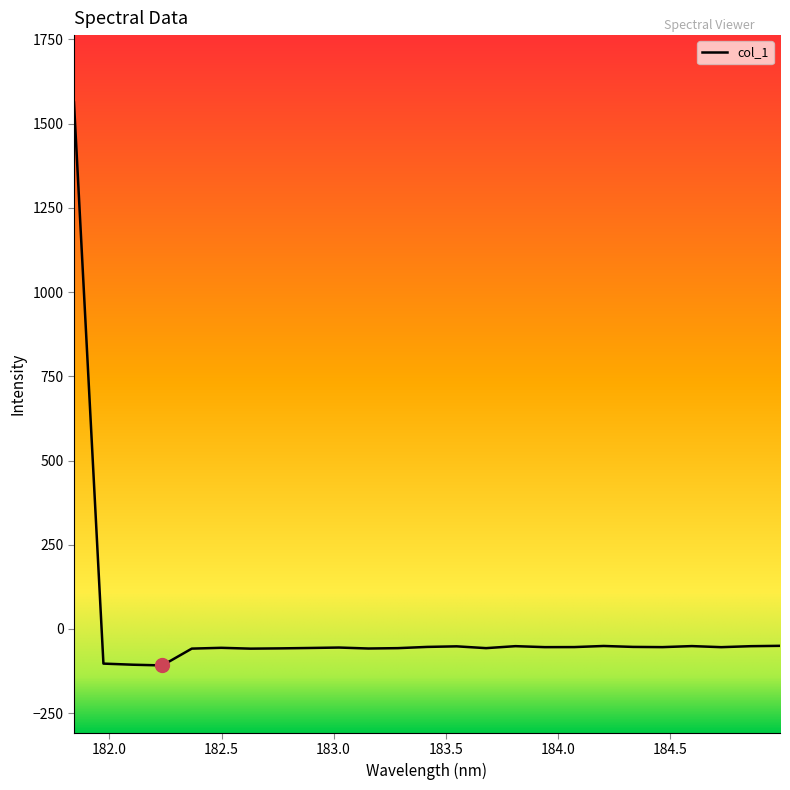

How many series are shown in this chart?

1